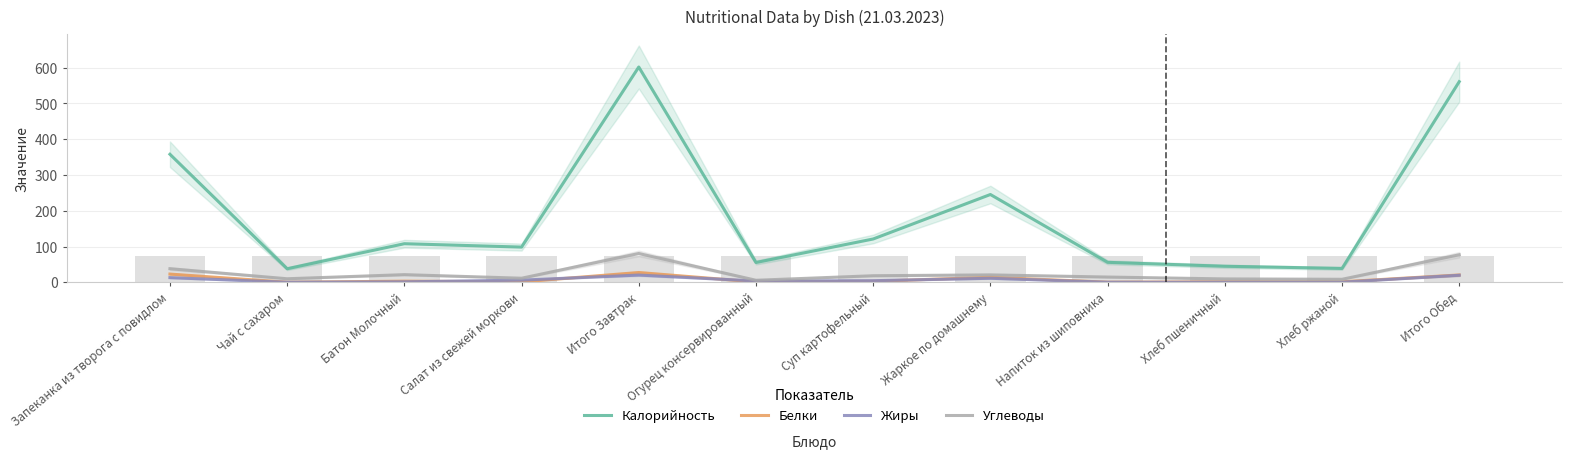

Are the bars grouped side by side (vs. stacked)?

Yes